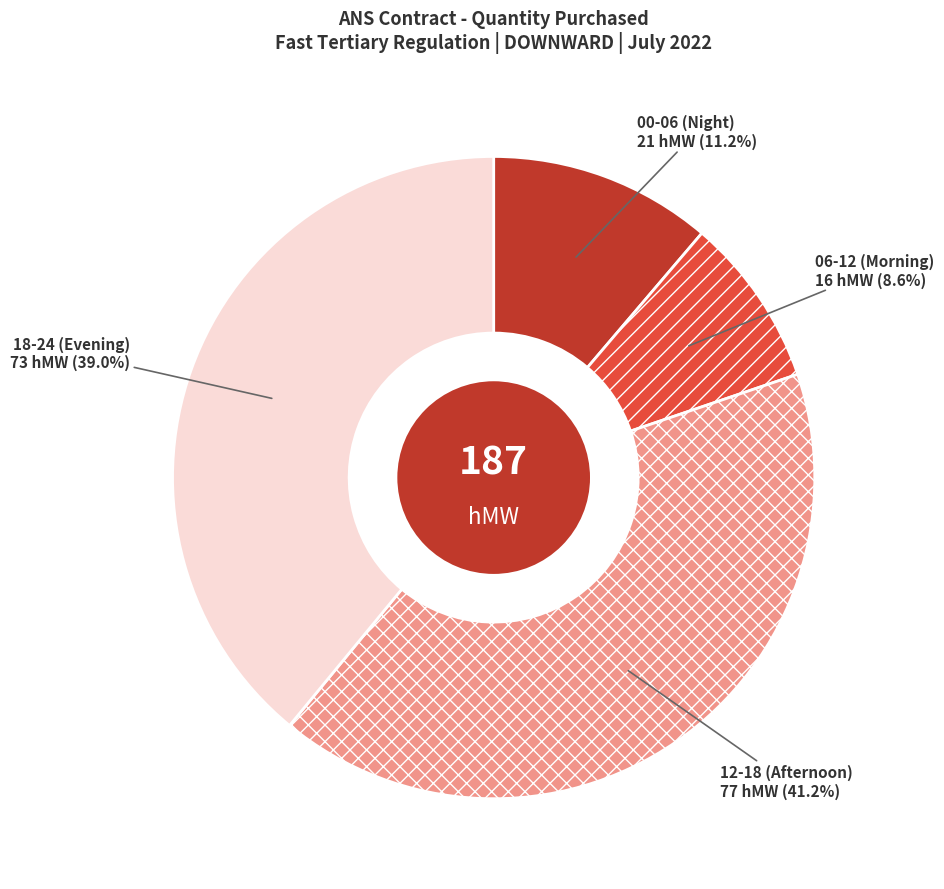

What is the largest slice in the pie chart?

12-18 (Afternoon)